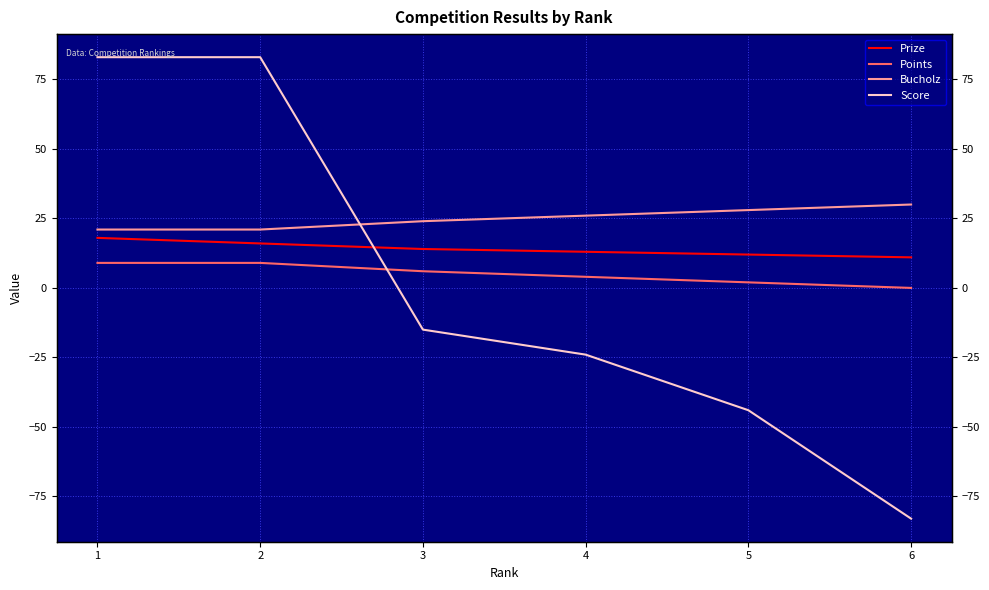

What is the sum of all Points values?

30